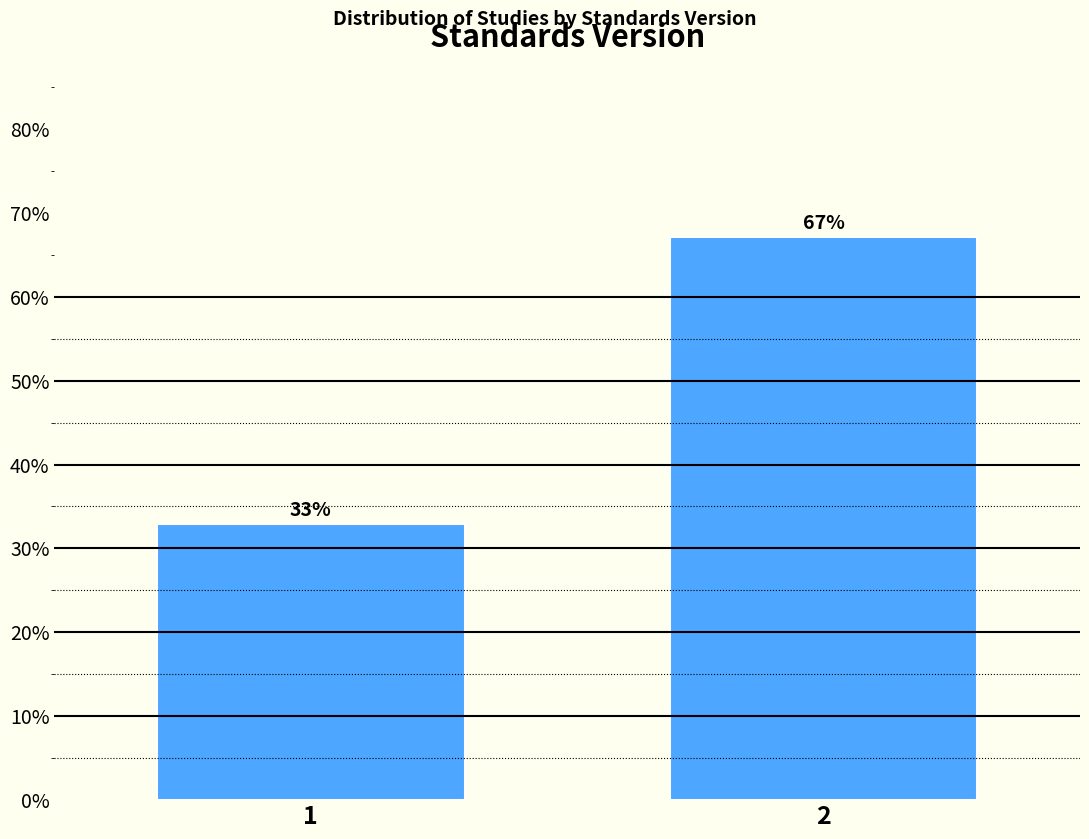

What is the value of the 1st bar from the left?

32.9